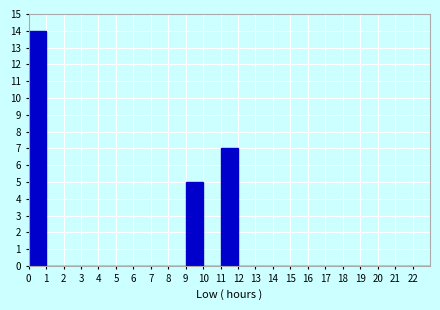

Which range on the x-axis has the tallest bar?

0 to 1